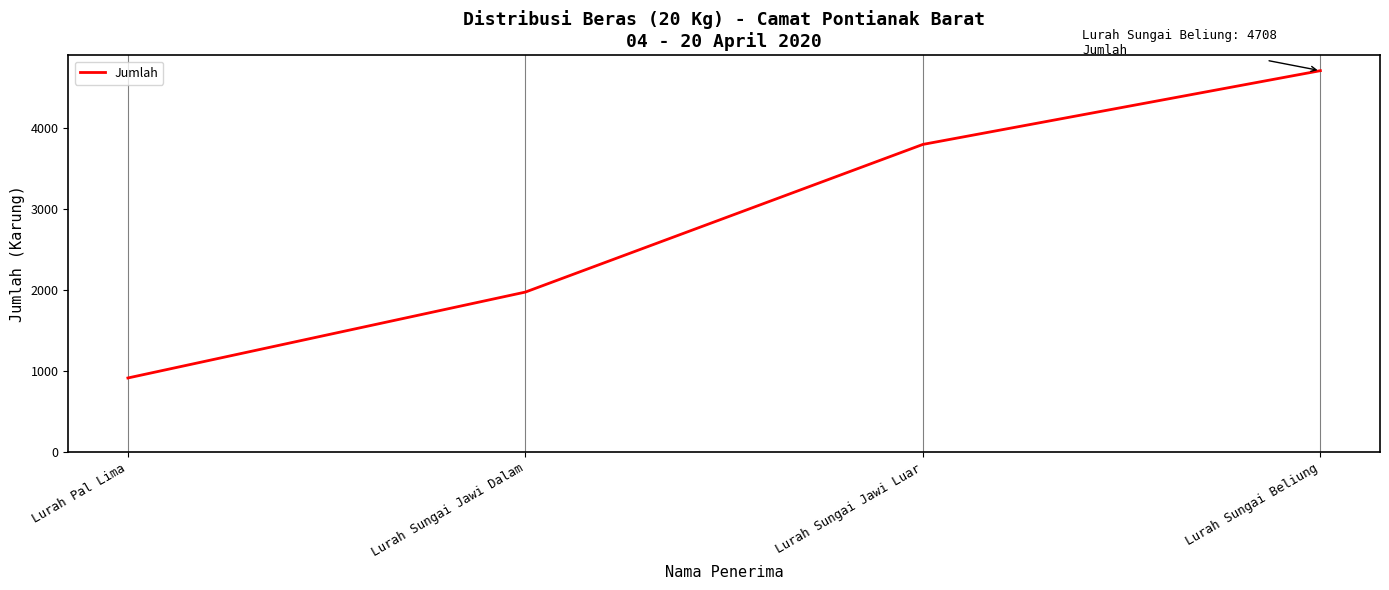

Read the value at Lurah Sungai Beliung.

4708